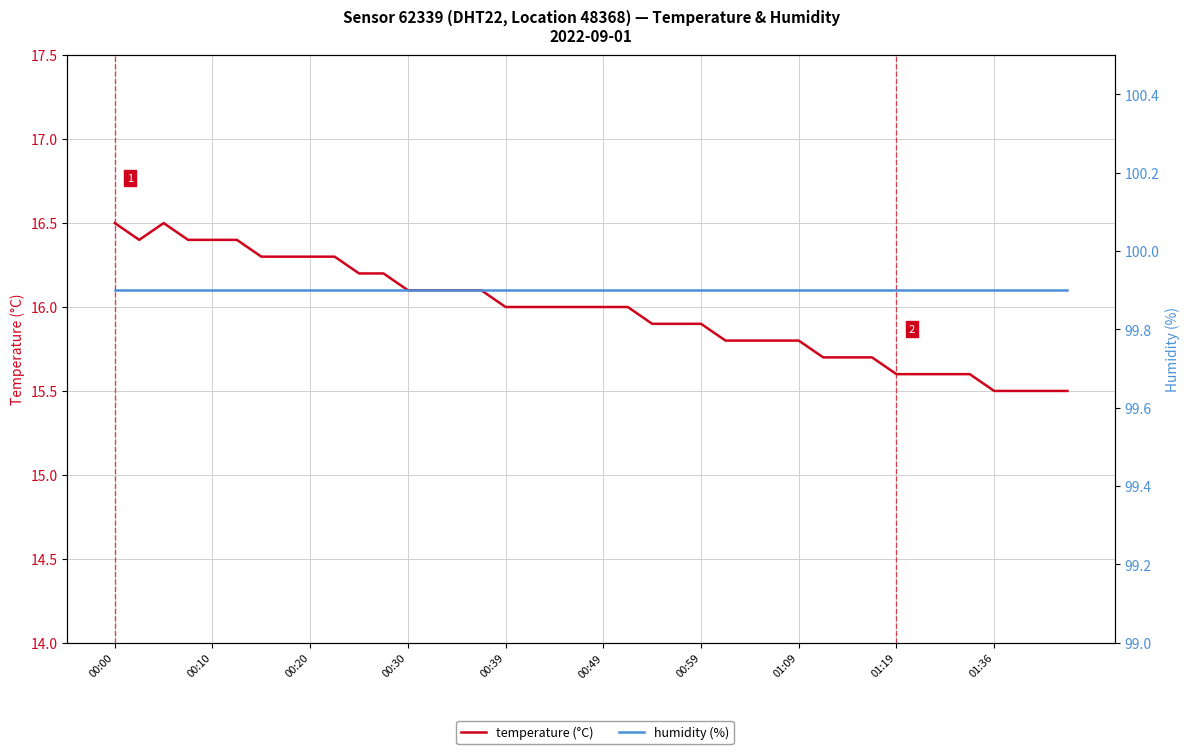

Rank the series by their maximum value, from highest to lowest.

humidity (%), temperature (°C)